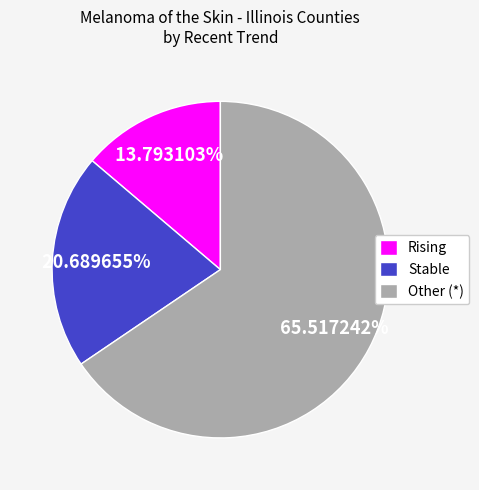

Does Stable represent more than half of the total?

No